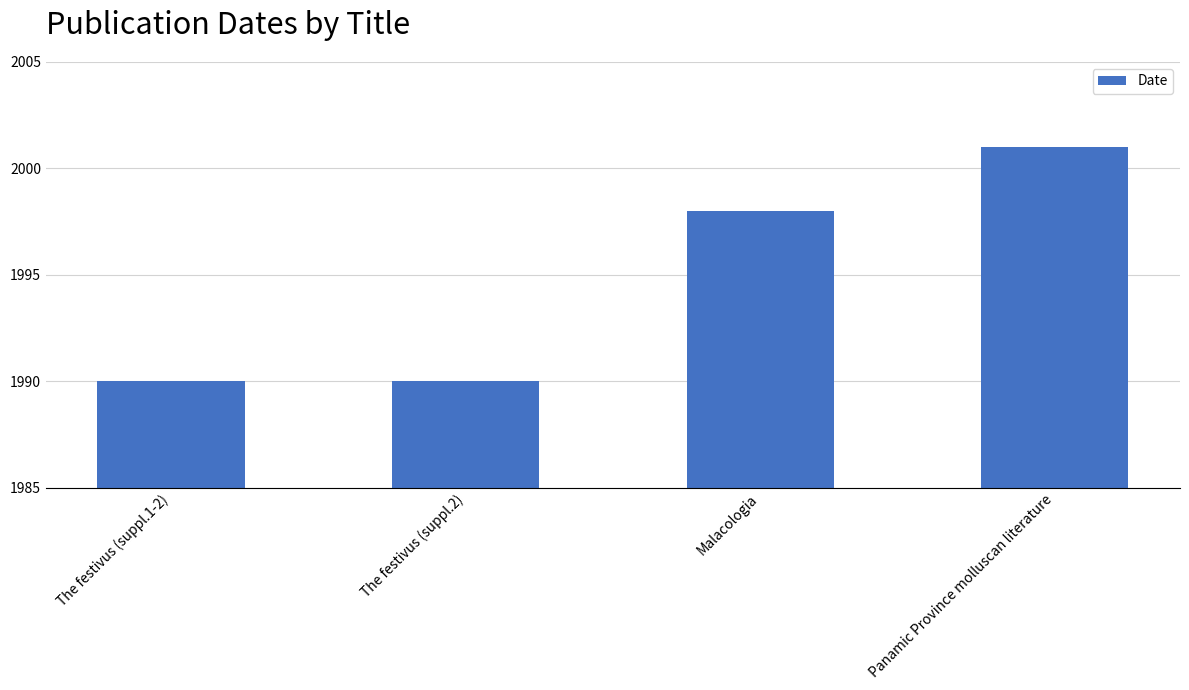

What is the difference between the maximum and minimum values?

11